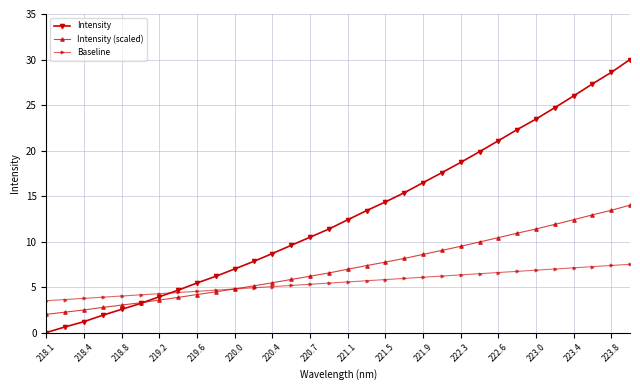

What is the maximum value shown in the chart?

30.0